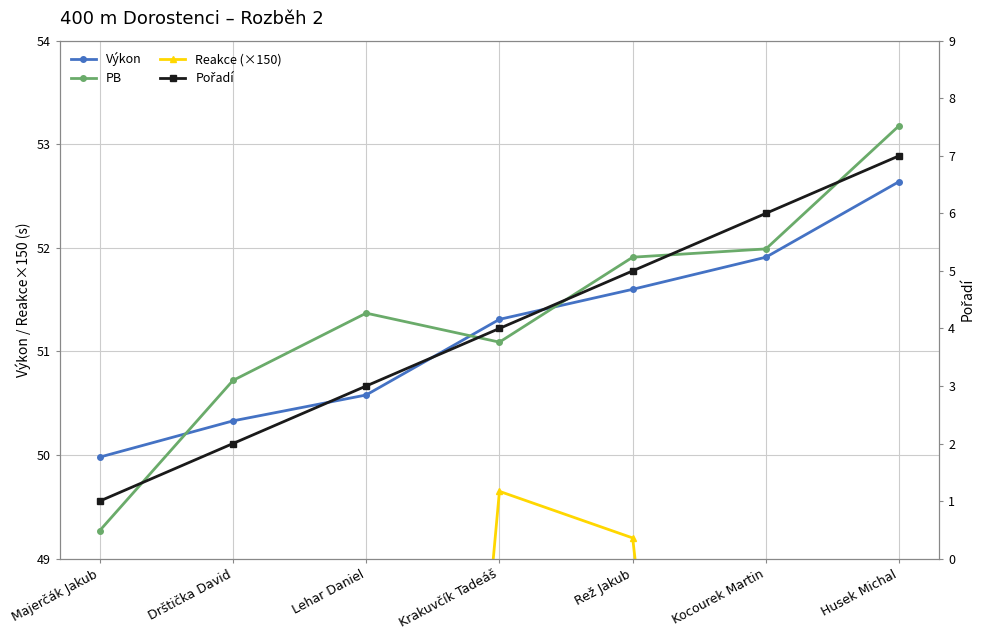

How many lines are shown in the chart?

4